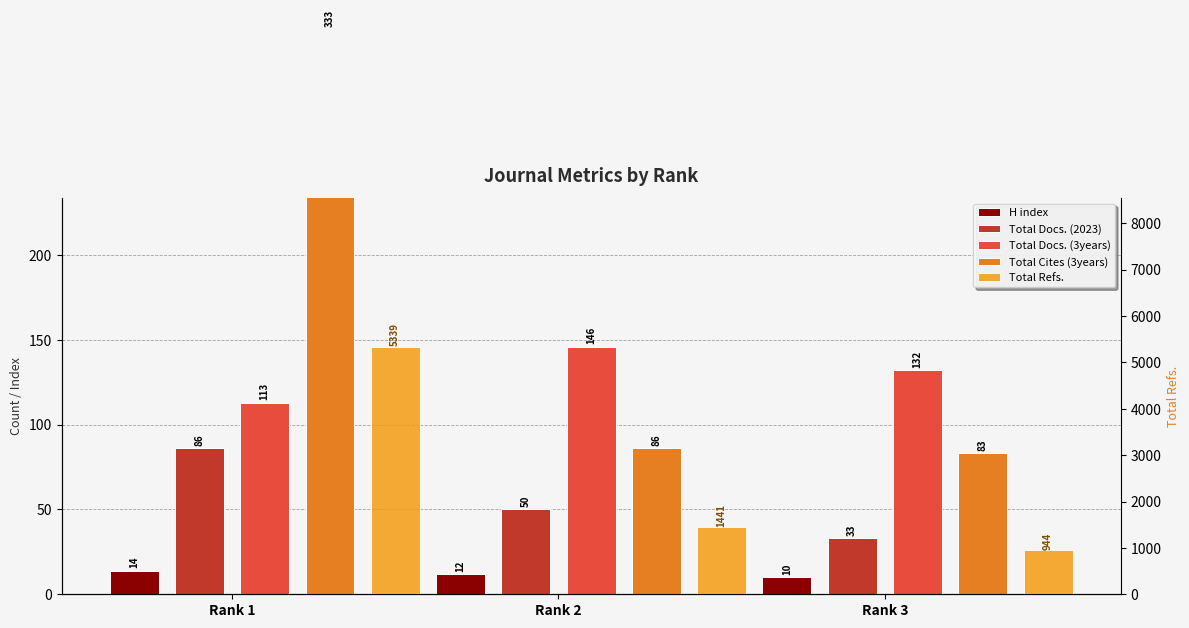

True or false: Total Docs. (3years) has a value of 132 at Rank 3.

True